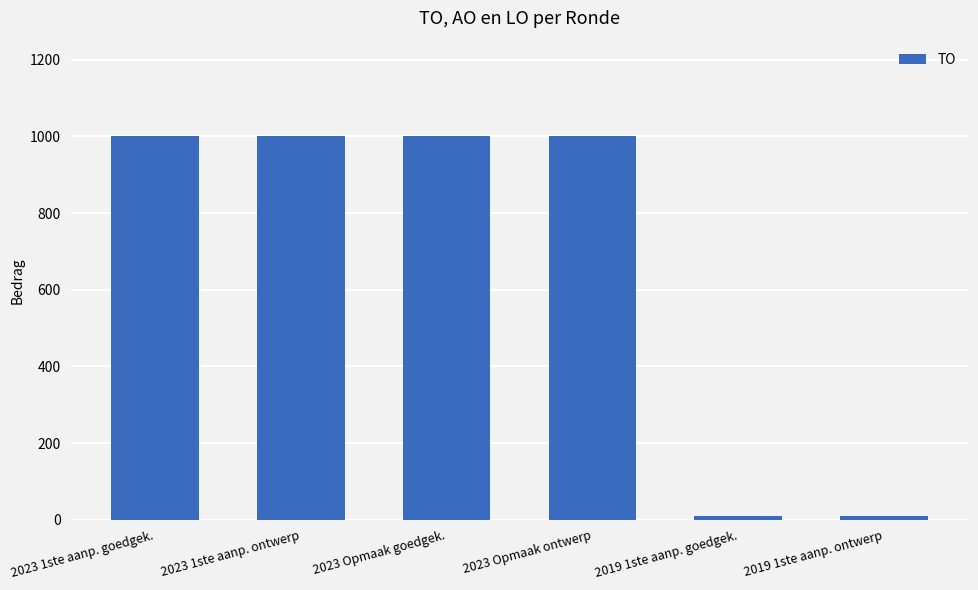

What is the average value?

670